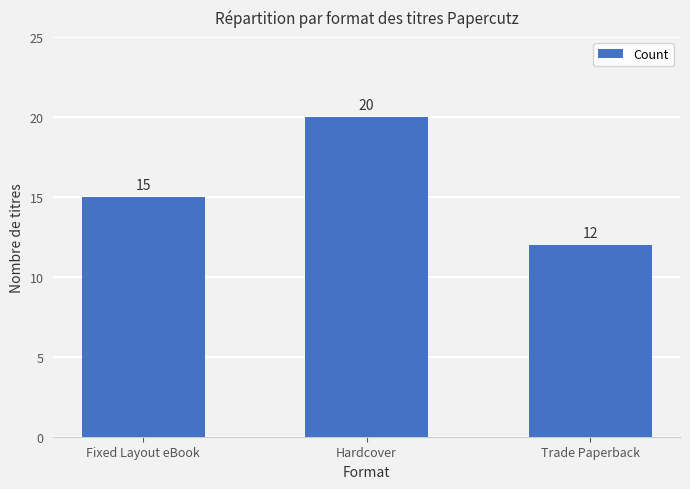

List the labels in order of value, smallest first.

Trade Paperback, Fixed Layout eBook, Hardcover